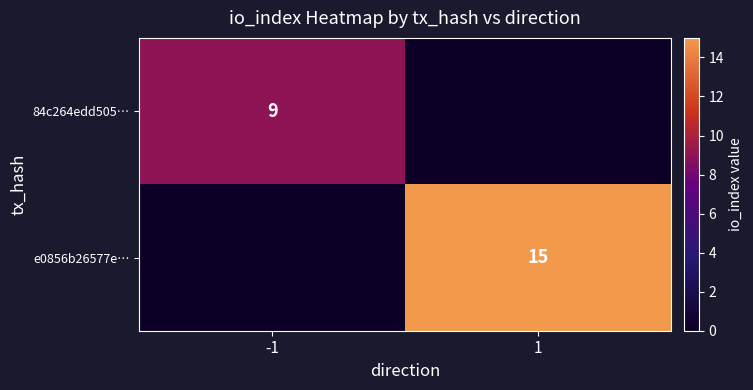

At which category is the sum across all series the highest?

1